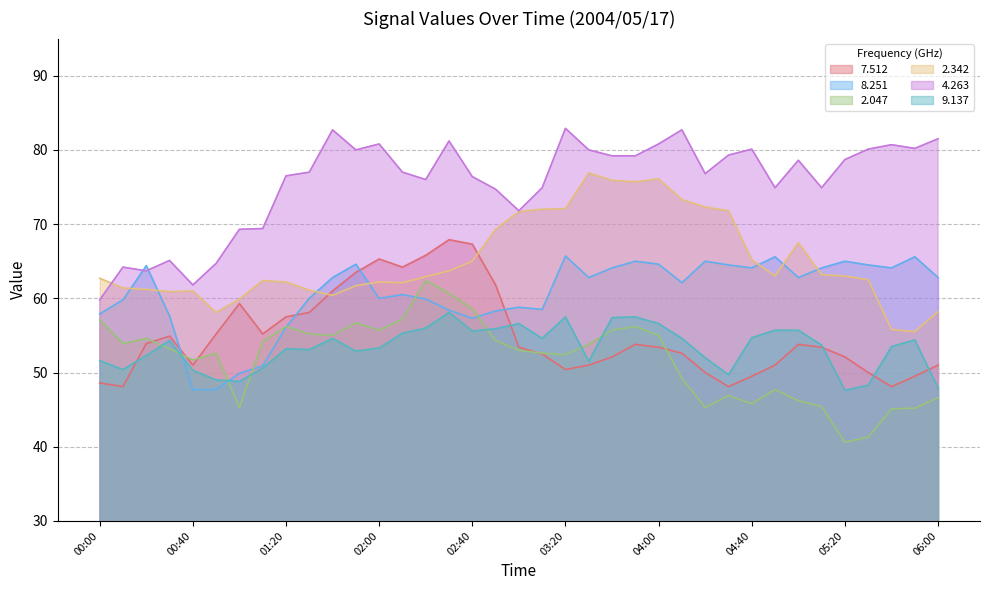

What is the difference between the   2.342 values at 05:00 and 02:40?

2.5